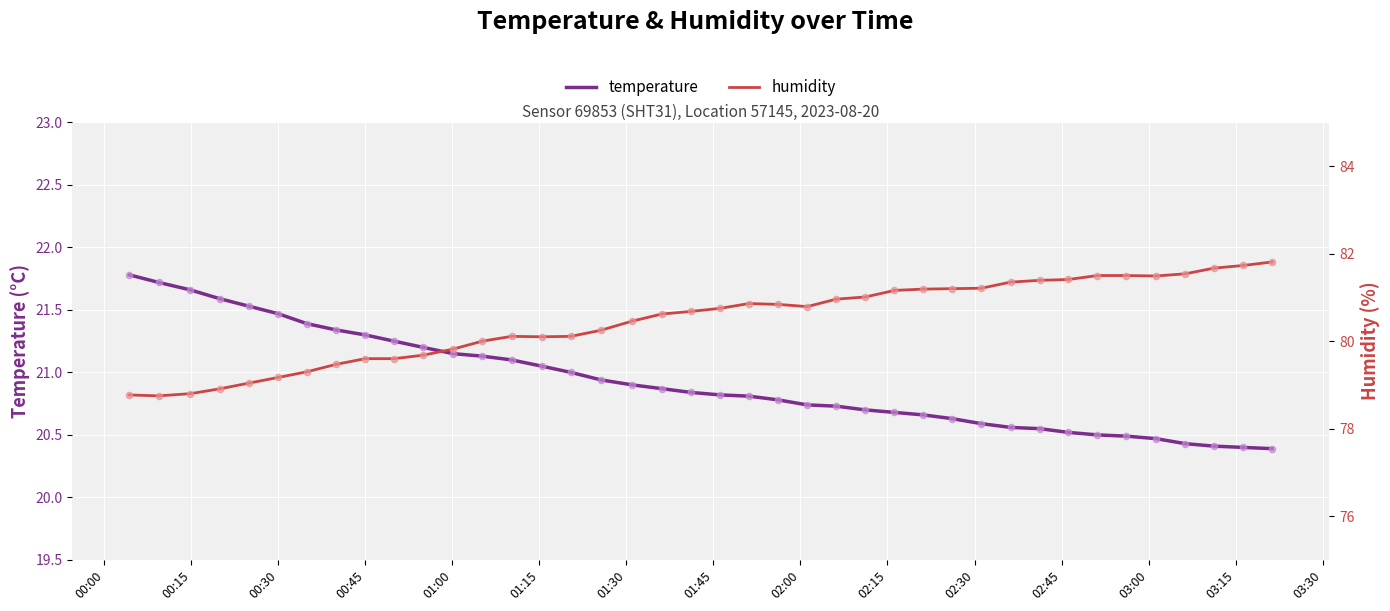

Which series has the largest total across all categories?

humidity